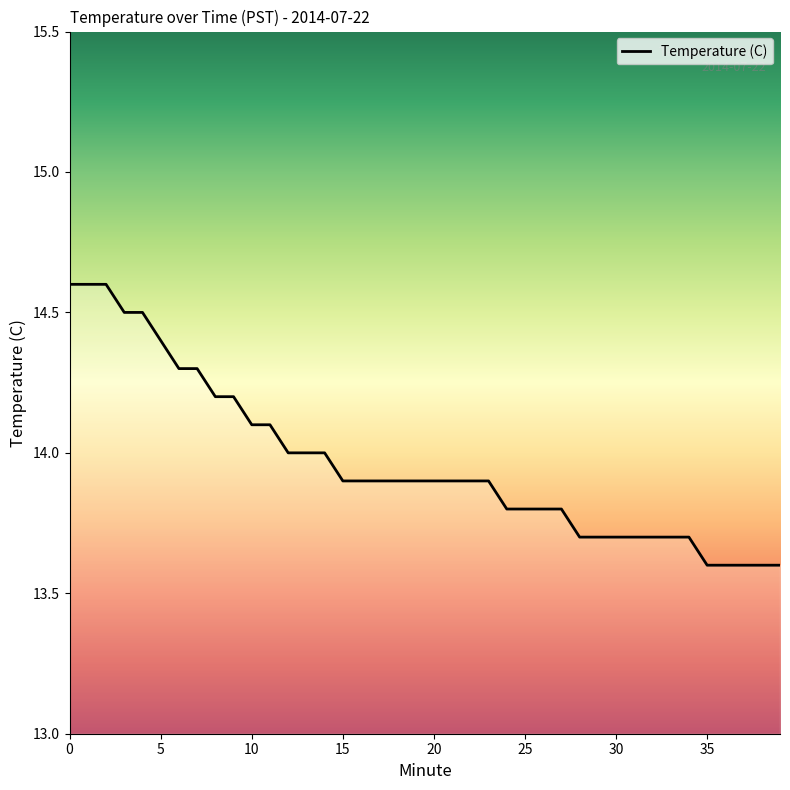

What is the smallest value displayed?

13.6